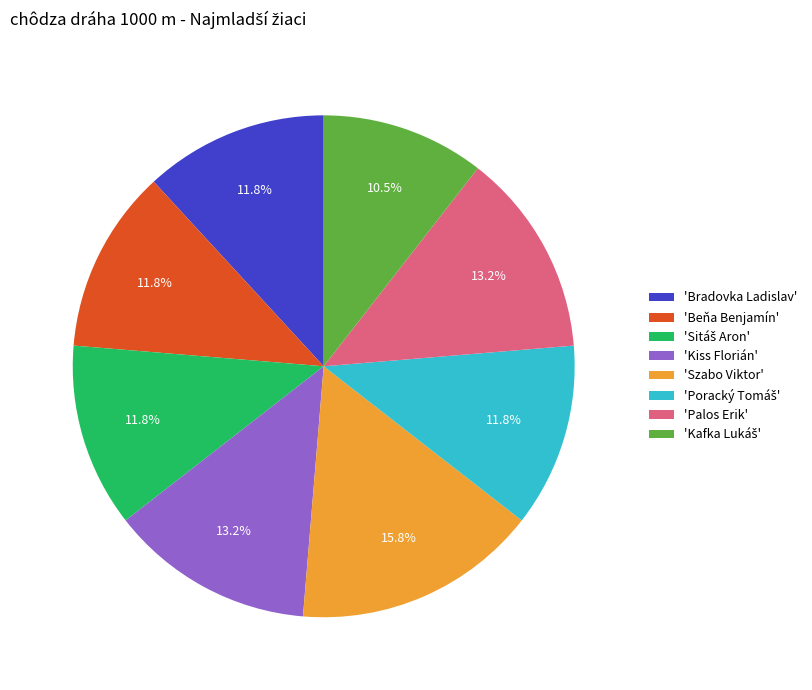

What portion of the pie excludes 'Beňa Benjamín'?

88.2%